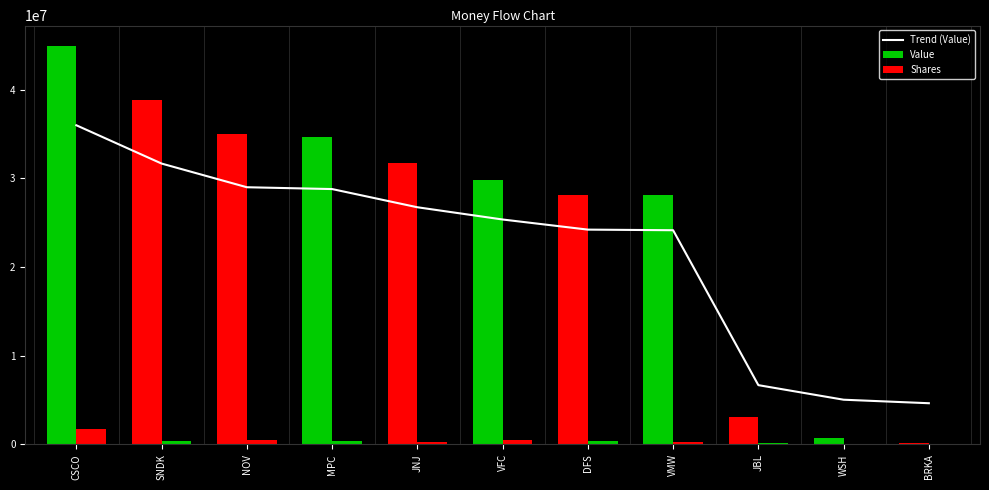

Reading right to left, extract all data points from this chart.

BRKA=4641900.0	WSH=5038100.0	JBL=6680300.0	VMW=24144600.0	DFS=24213200.0	VFC=25354200.0	JNJ=26734600.0	MPC=28785600.0	NOV=28990700.0	SNDK=31659800.0	CSCO=35976000.0